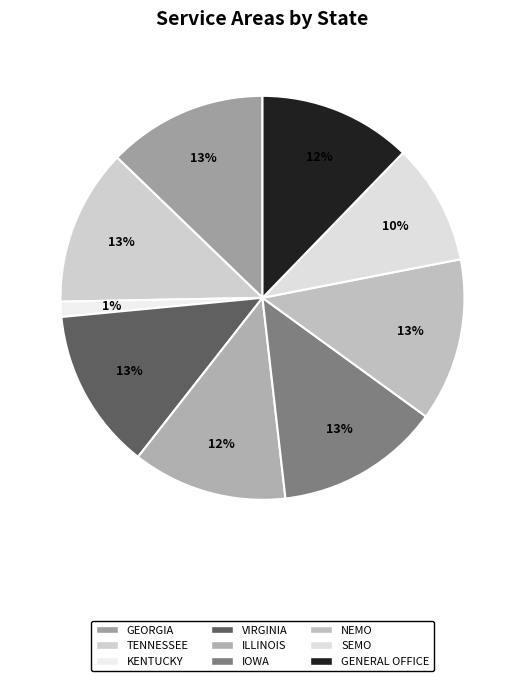

Count the number of slices in the pie.

9